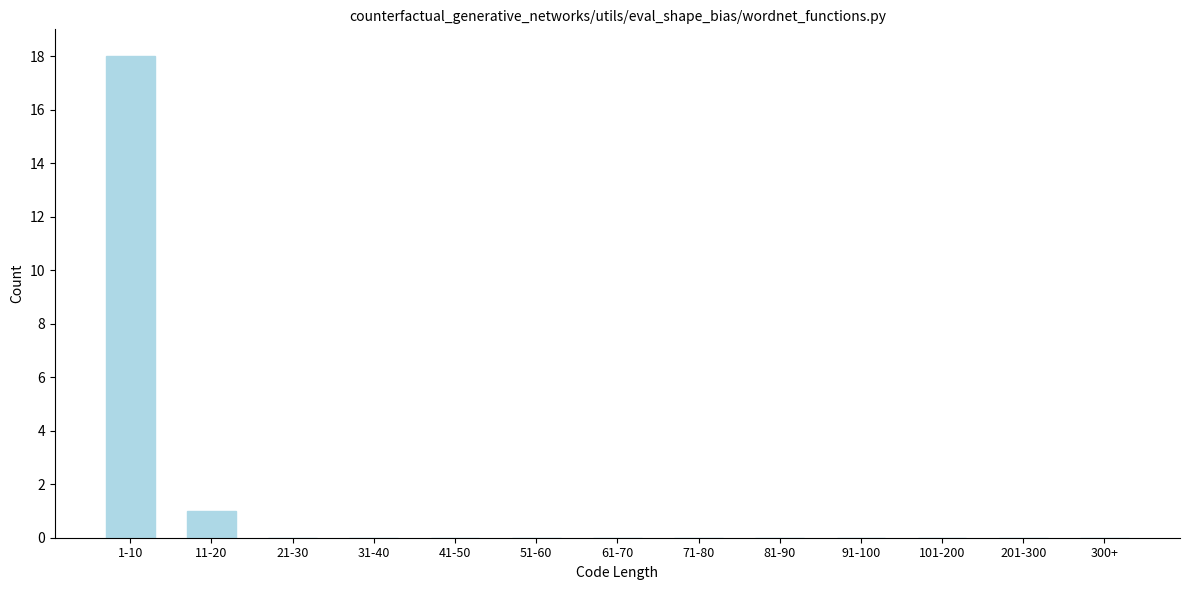

Reading left to right, extract all data points from this chart.

1-10=18	11-20=1	21-30=0	31-40=0	41-50=0	51-60=0	61-70=0	71-80=0	81-90=0	91-100=0	101-200=0	201-300=0	300+=0